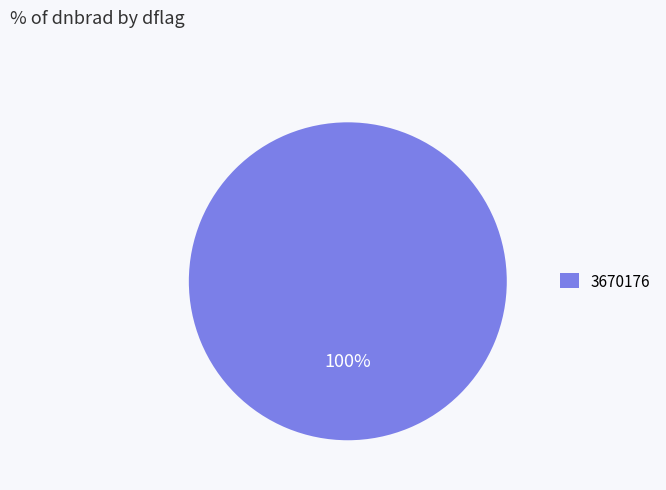

True or false: 3670176 accounts for 89% of the total.

False